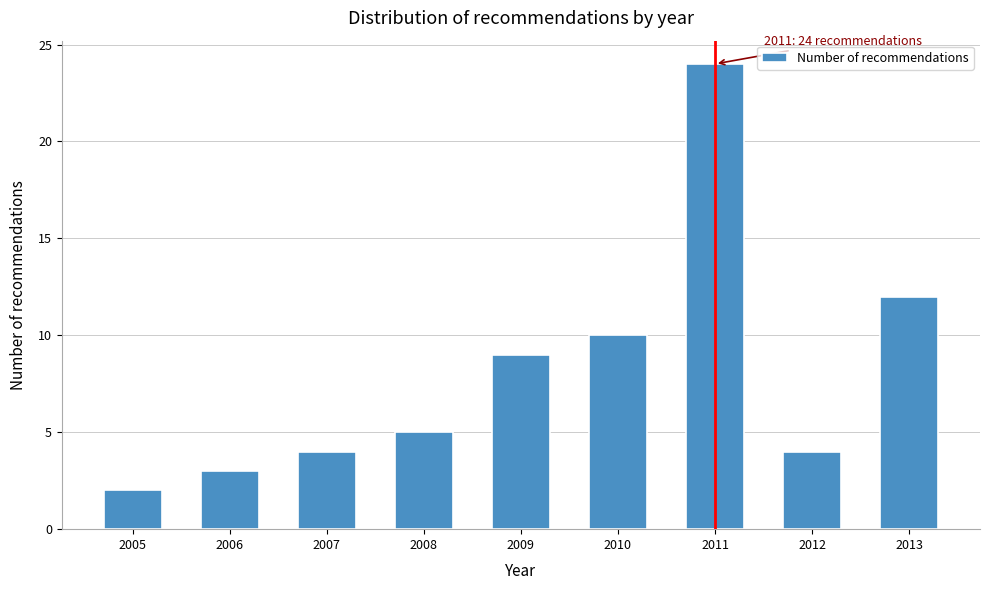

Reading left to right, list all the values displayed in this chart.

2005=2	2006=3	2007=4	2008=5	2009=9	2010=10	2011=24	2012=4	2013=12